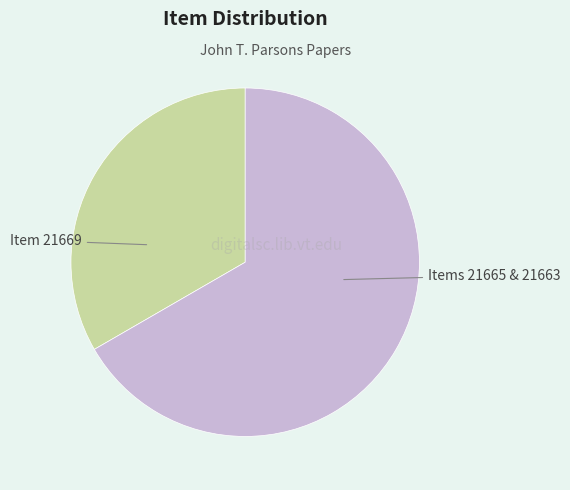

Rank the categories by value from highest to lowest.

Items 21665 & 21663, Item 21669